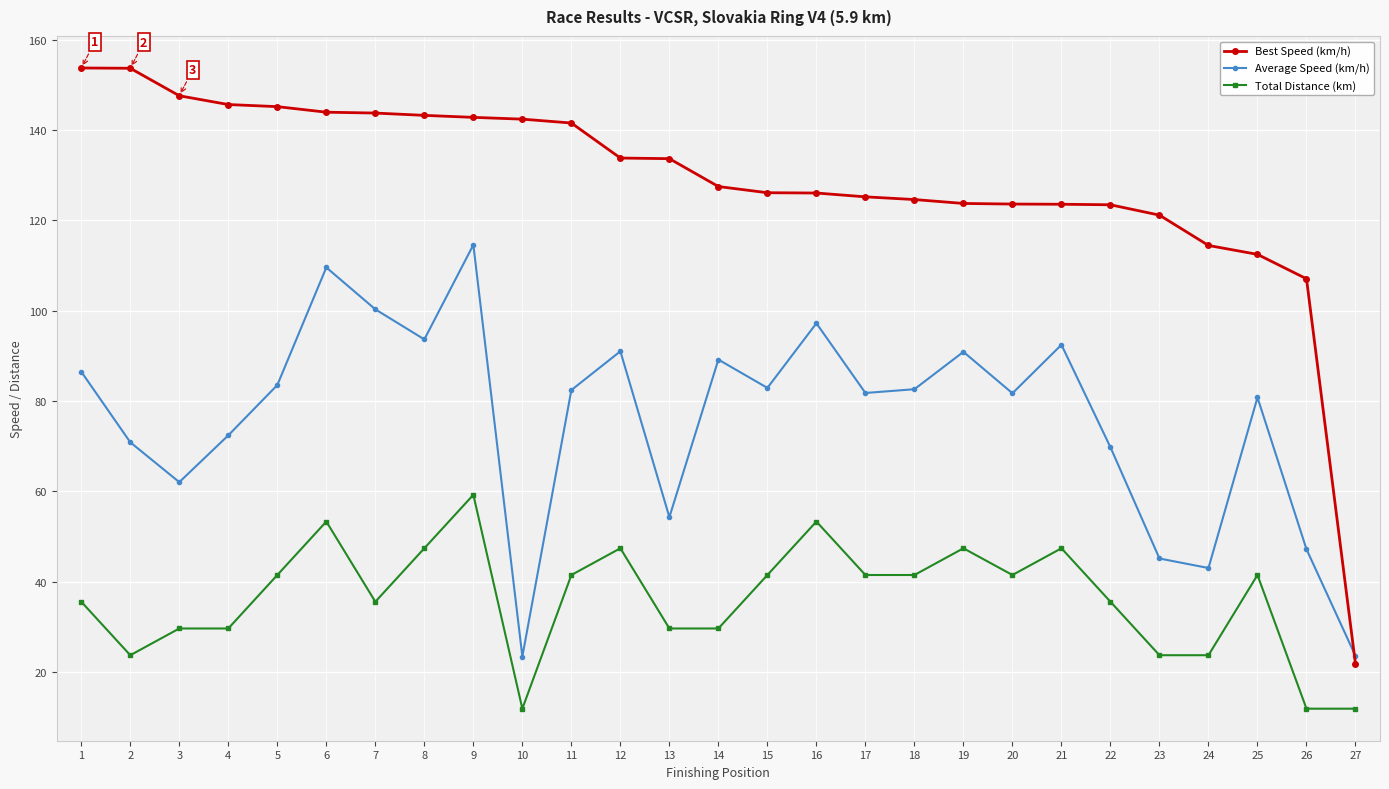

How many lines are shown in the chart?

3